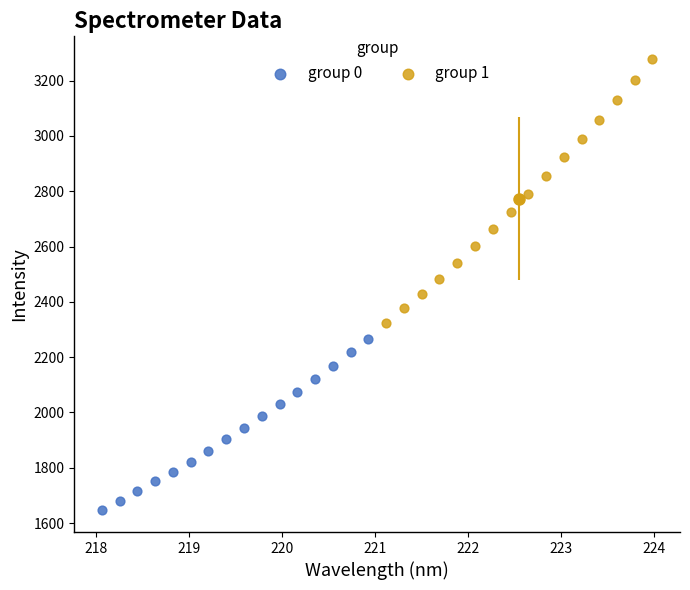

Which series has the widest spread of Y values?

group 1